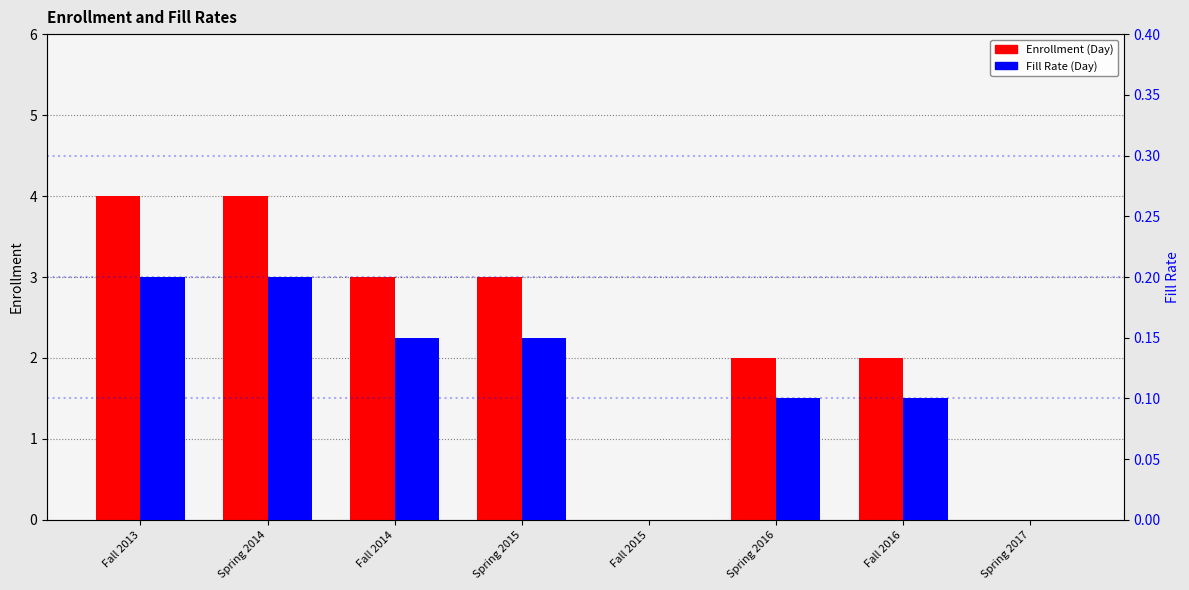

Between Spring 2015 and Fall 2015, which series saw the biggest shift?

Enrollment (Day)